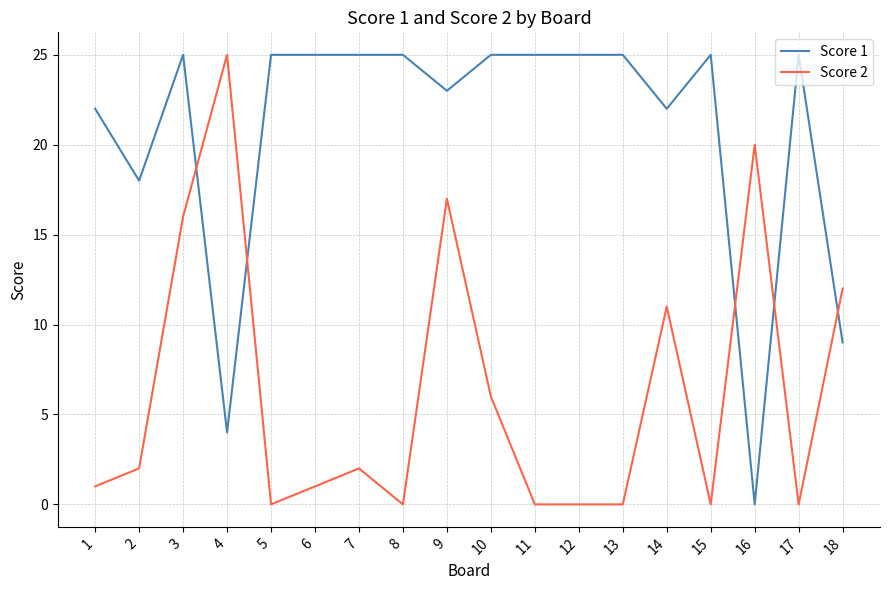

Between 6 and 14, which series saw the biggest shift?

Score 2